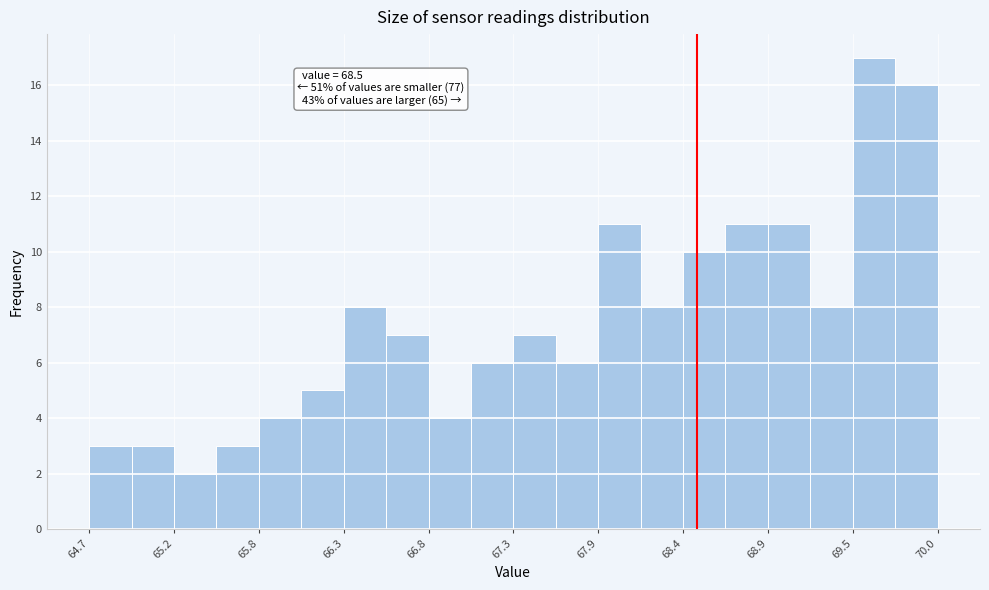

Around what value on the x-axis is the tallest bar? Give the approximate position of its centre, as read against the axis.

69.6